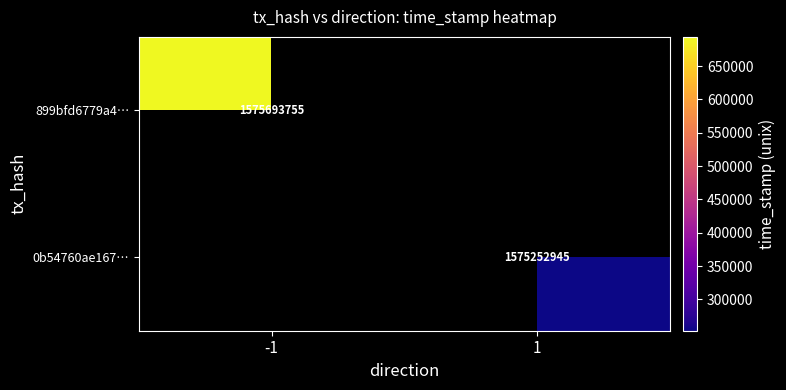

The 899bfd6779a4… series shows 1575693755 at -1. True or false?

True